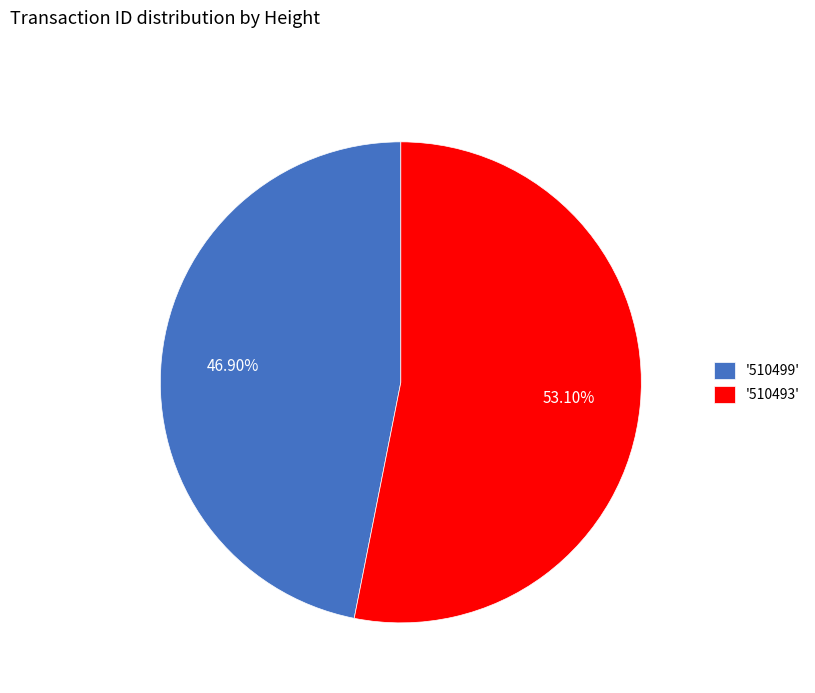

How many segments does this pie chart have?

2